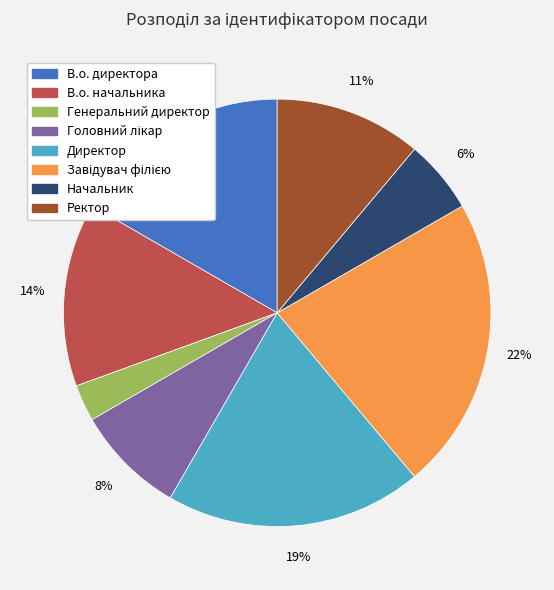

To the nearest percent, what is the average slice percentage?

12%